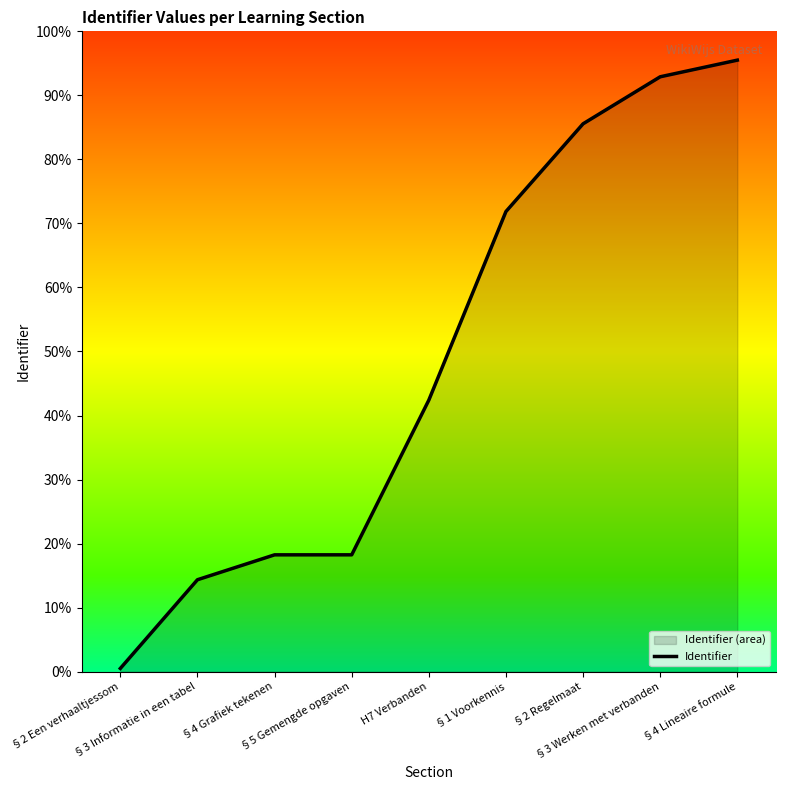

What is the smallest value displayed?

0.5